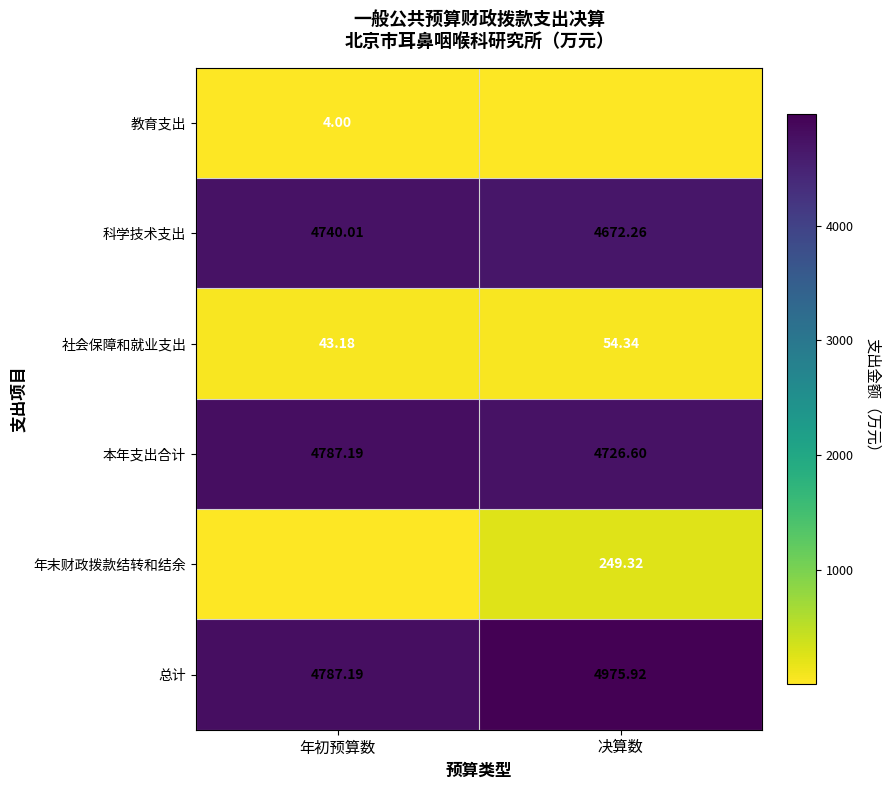

What value does the 社会保障和就业支出 series have at 年初预算数?

43.2